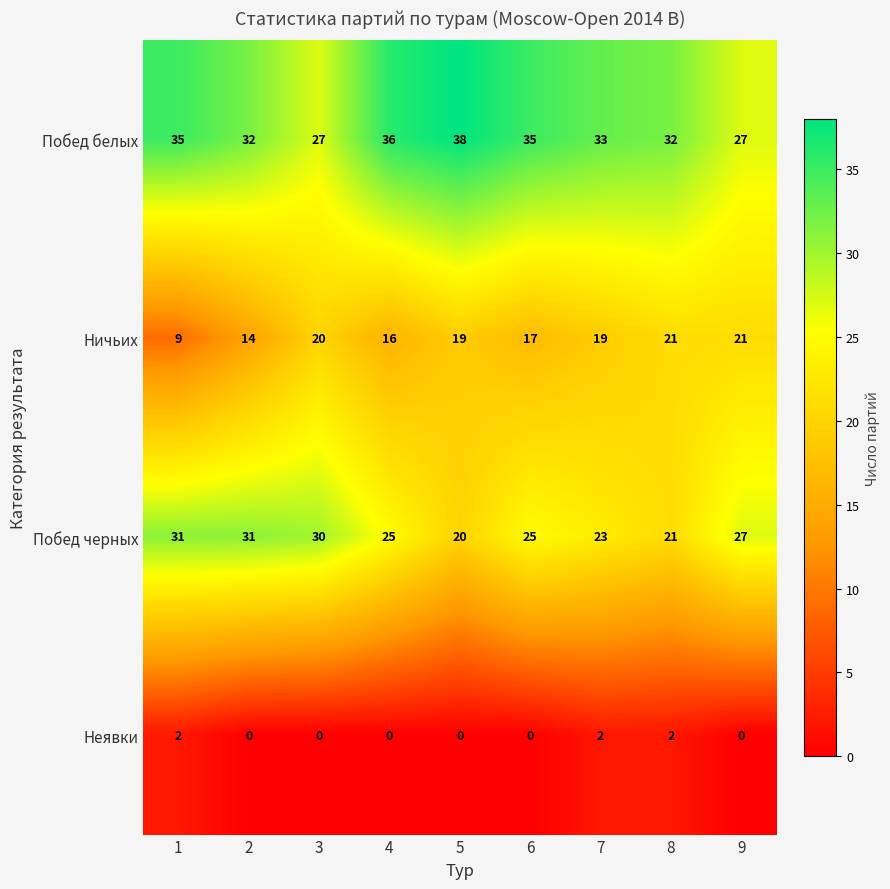

Count the number of categories in the chart.

9